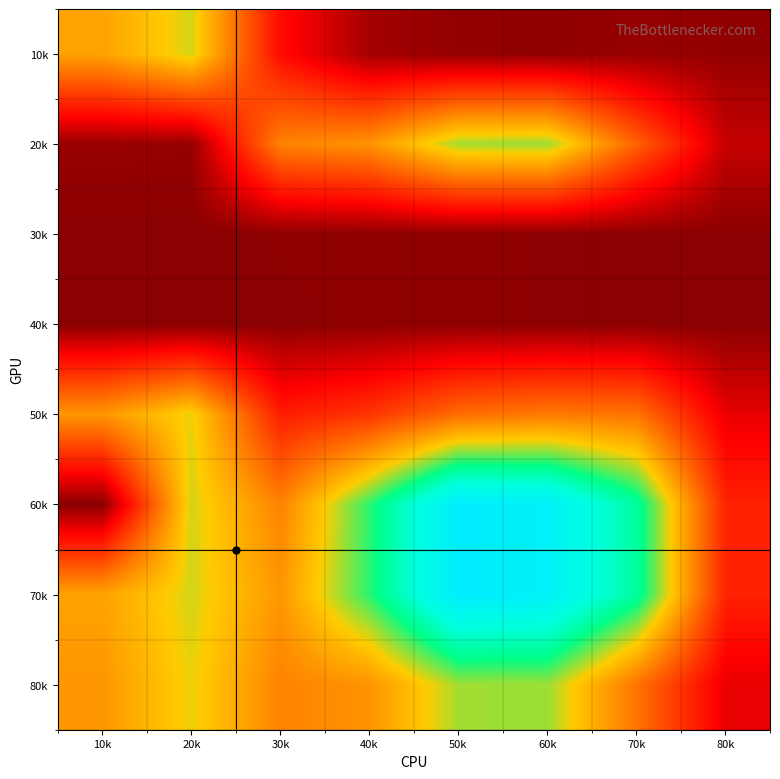

At how many categories does at least one series exceed 20586?

8